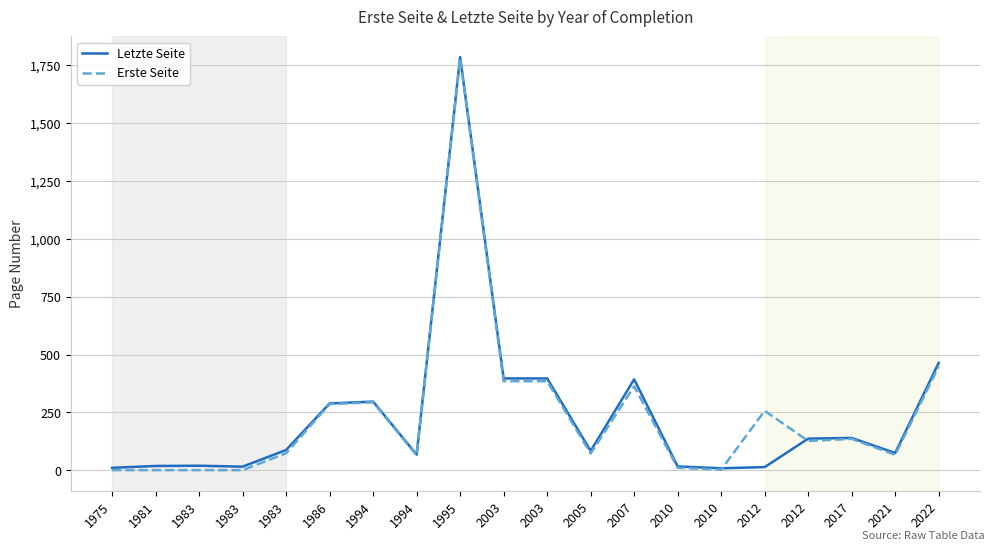

Which has a higher value, 1975 or 1981?

1981